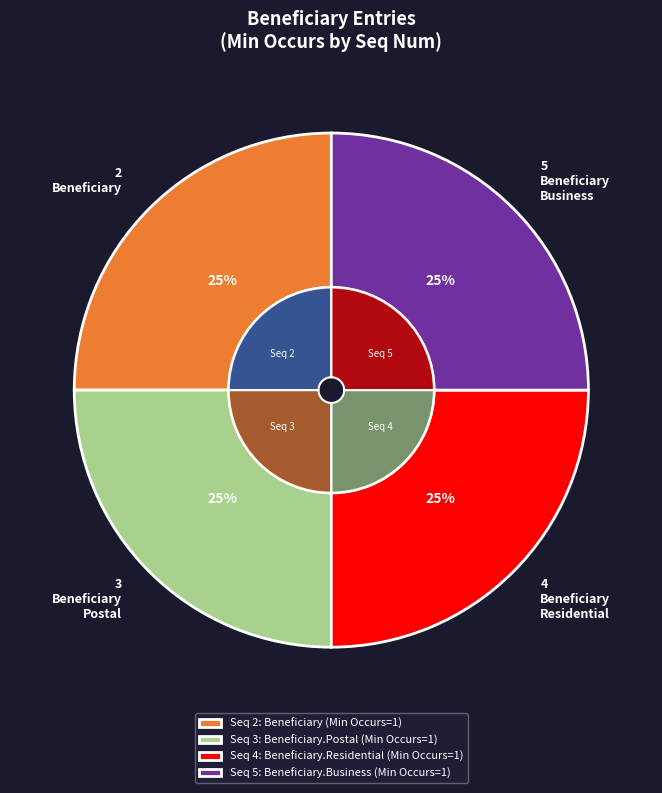

Combined, what portion of the pie is Beneficiary and Beneficiary (heading)?

25.0%